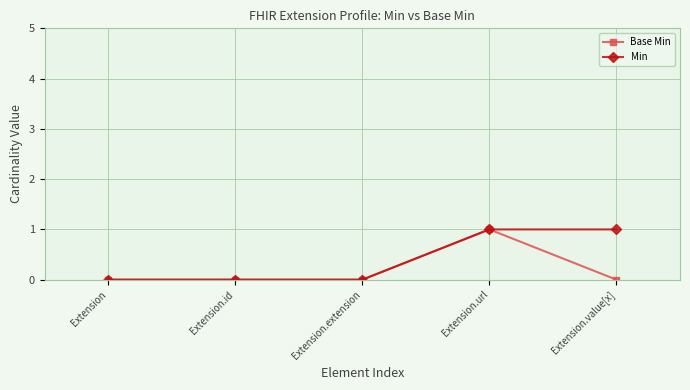

Does the chart display data point markers on the line(s)?

Yes